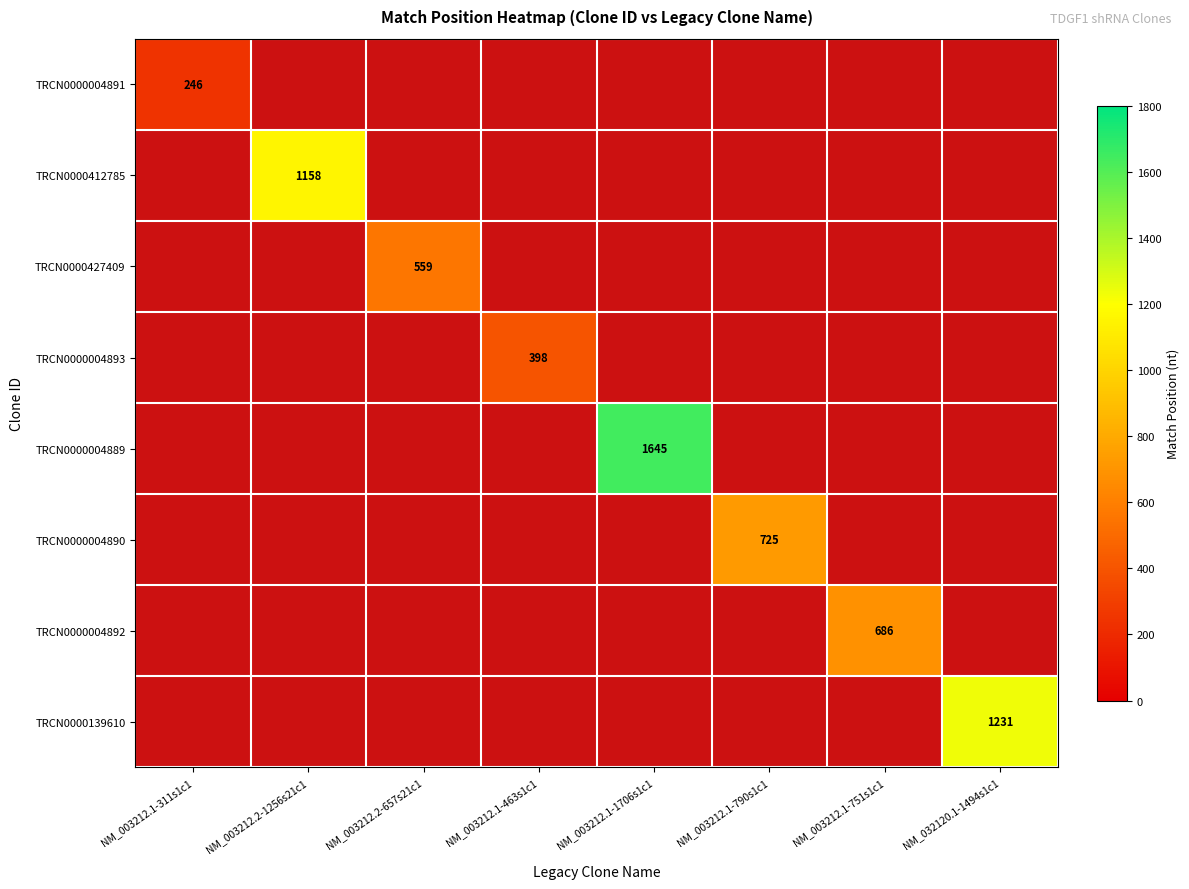

Which has a higher value, NM_032120.1-1494s1c1 or NM_003212.1-1706s1c1?

NM_003212.1-1706s1c1